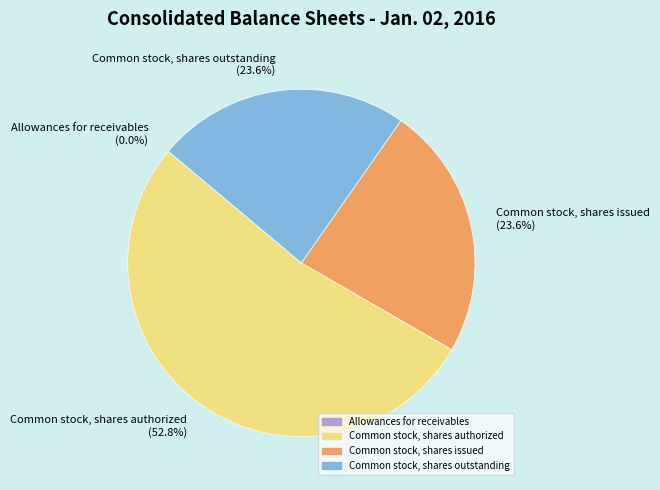

How much of the chart is everything except Common stock, shares authorized?

47.2%